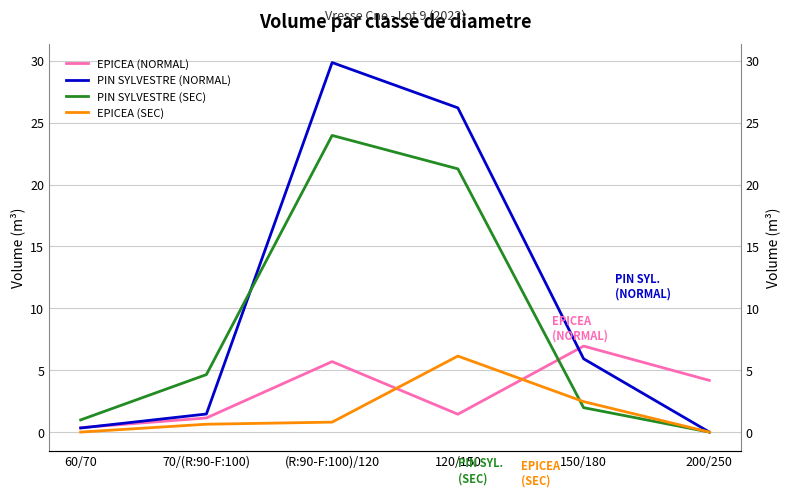

The PIN SYLVESTRE (SEC) series shows 1.3 at 70/(R:90-F:100). True or false?

False